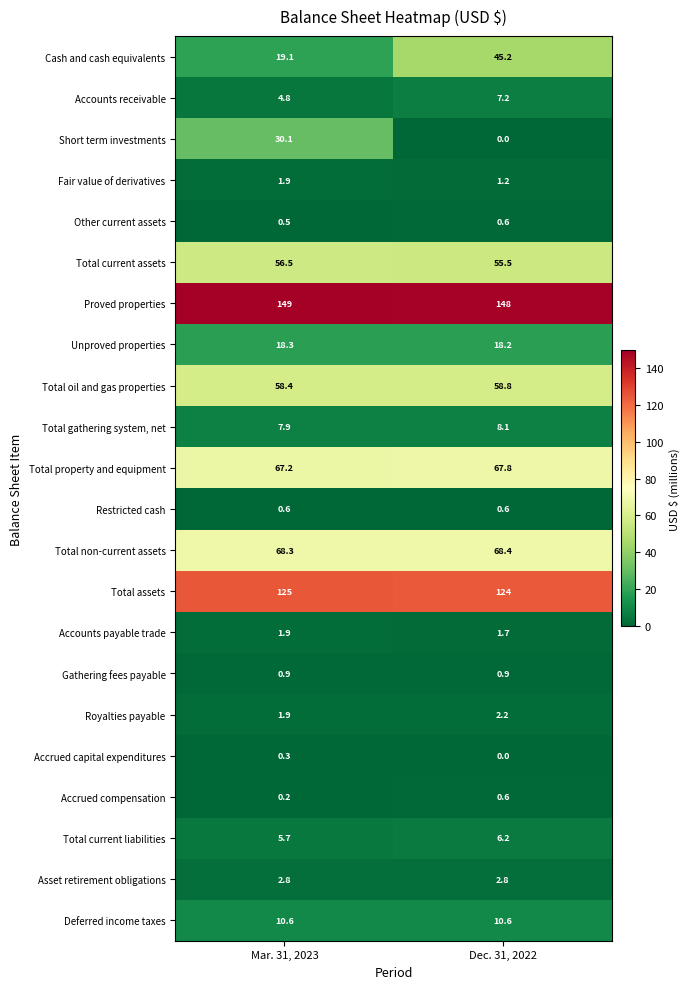

Which series changed the most between Mar. 31, 2023 and Dec. 31, 2022?

Short term investments